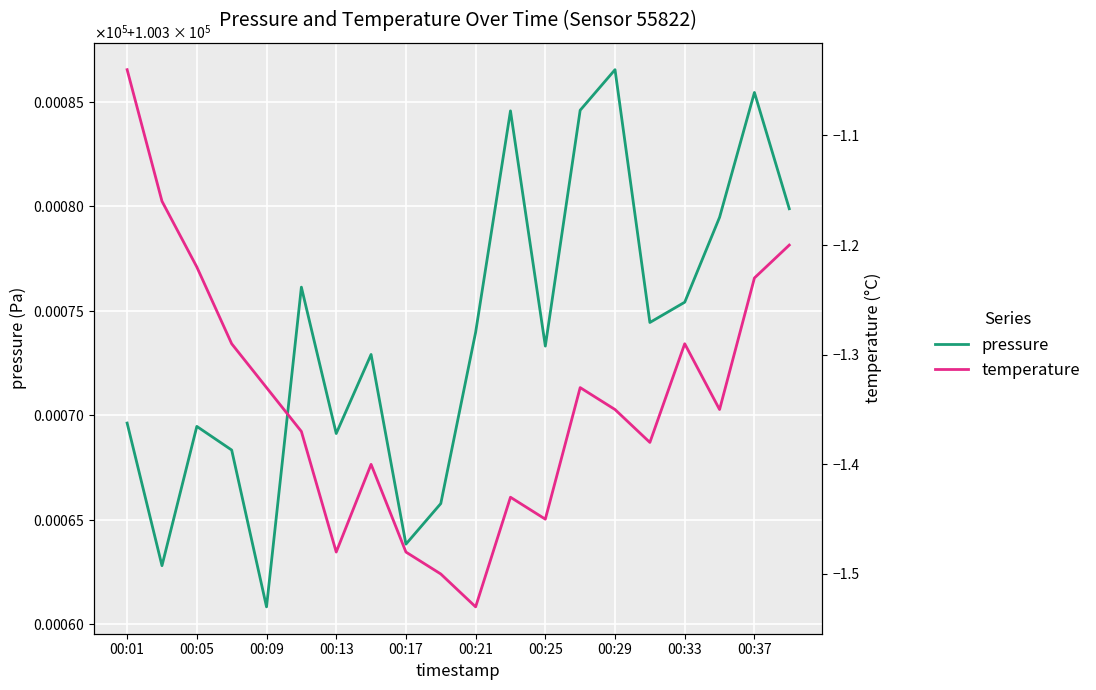

True or false: temperature and pressure cross at least once.

False